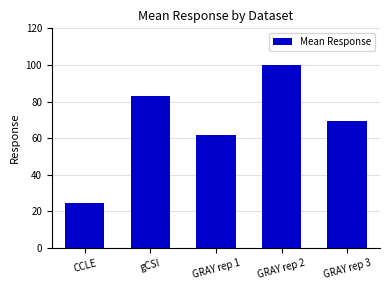

What is the change in value from CCLE to GRAY rep 3?

+44.8